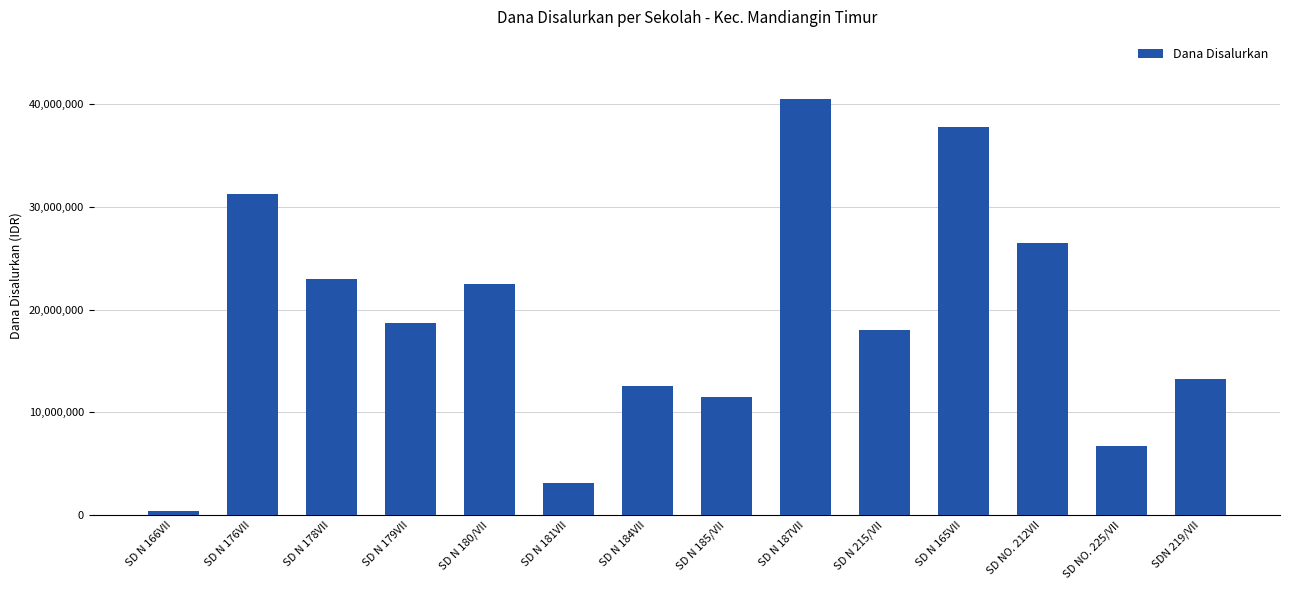

What is the difference between the values at SD N 181VII and SD N 185/VII?

8325000